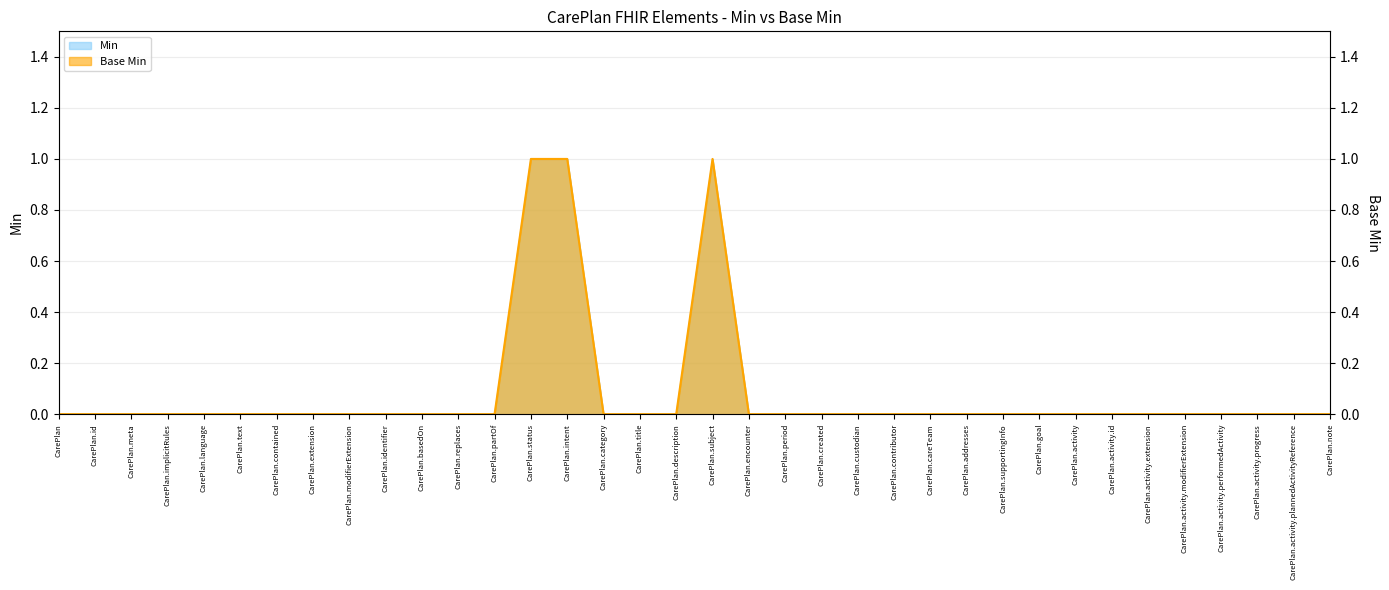

List the labels in order of Min value, largest first.

CarePlan.status, CarePlan.intent, CarePlan.subject, CarePlan, CarePlan.id, CarePlan.meta, CarePlan.implicitRules, CarePlan.language, CarePlan.text, CarePlan.contained, CarePlan.extension, CarePlan.modifierExtension, CarePlan.identifier, CarePlan.basedOn, CarePlan.replaces, CarePlan.partOf, CarePlan.category, CarePlan.title, CarePlan.description, CarePlan.encounter, CarePlan.period, CarePlan.created, CarePlan.custodian, CarePlan.contributor, CarePlan.careTeam, CarePlan.addresses, CarePlan.supportingInfo, CarePlan.goal, CarePlan.activity, CarePlan.activity.id, CarePlan.activity.extension, CarePlan.activity.modifierExtension, CarePlan.activity.performedActivity, CarePlan.activity.progress, CarePlan.activity.plannedActivityReference, CarePlan.note